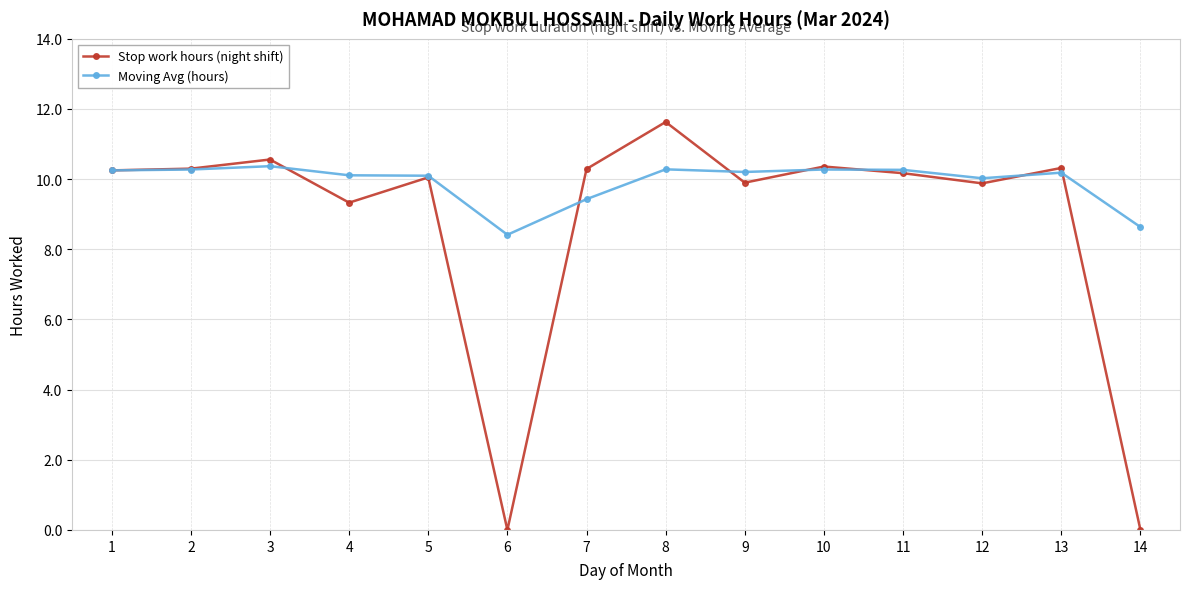

True or false: Stop work hours (night shift) has a value of 13.7 at 7.

False